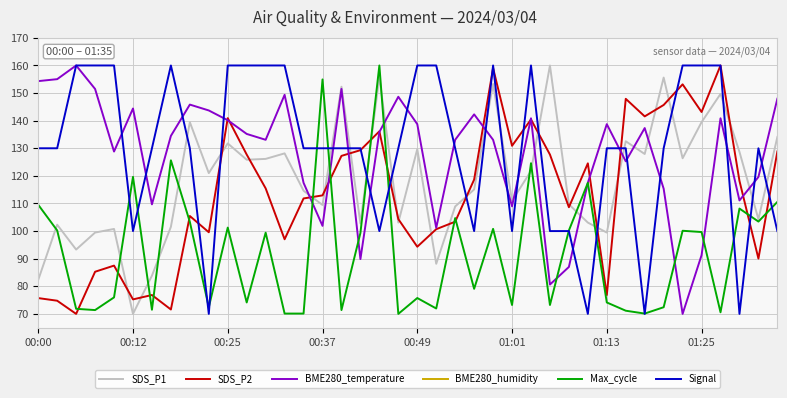

True or false: SDS_P1 and BME280_humidity cross at least once.

False